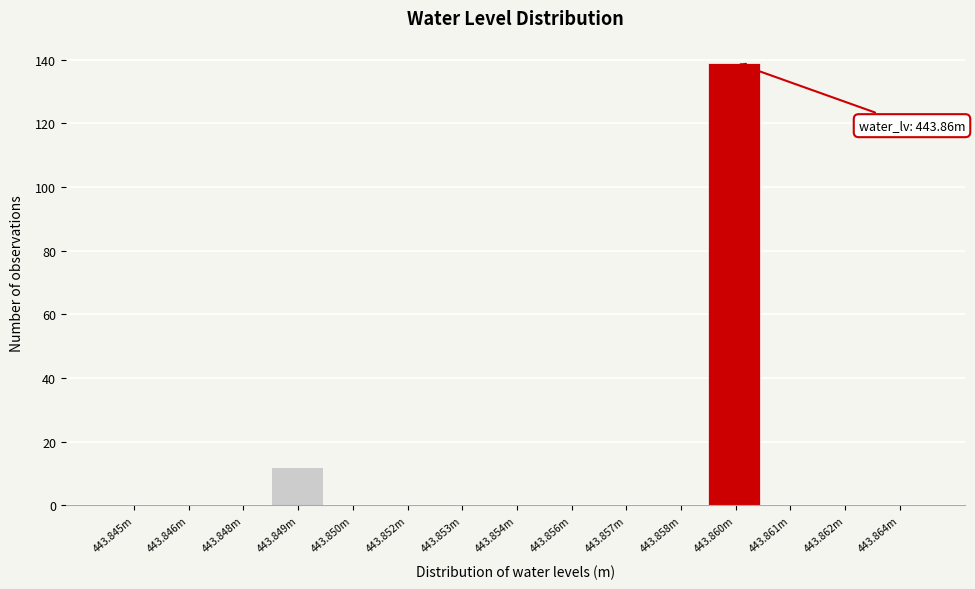

Reading left to right, what are all the values shown in this chart?

443.845m=0	443.846m=0	443.848m=0	443.849m=12	443.850m=0	443.852m=0	443.853m=0	443.854m=0	443.856m=0	443.857m=0	443.858m=0	443.860m=139	443.861m=0	443.862m=0	443.864m=0